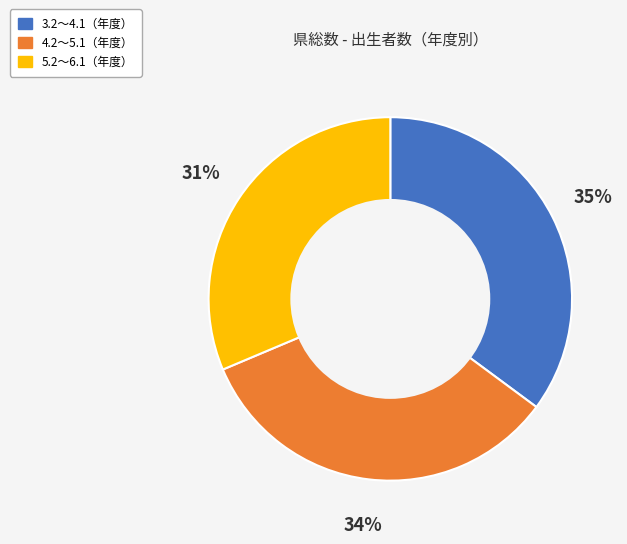

Does any single category account for the majority?

No